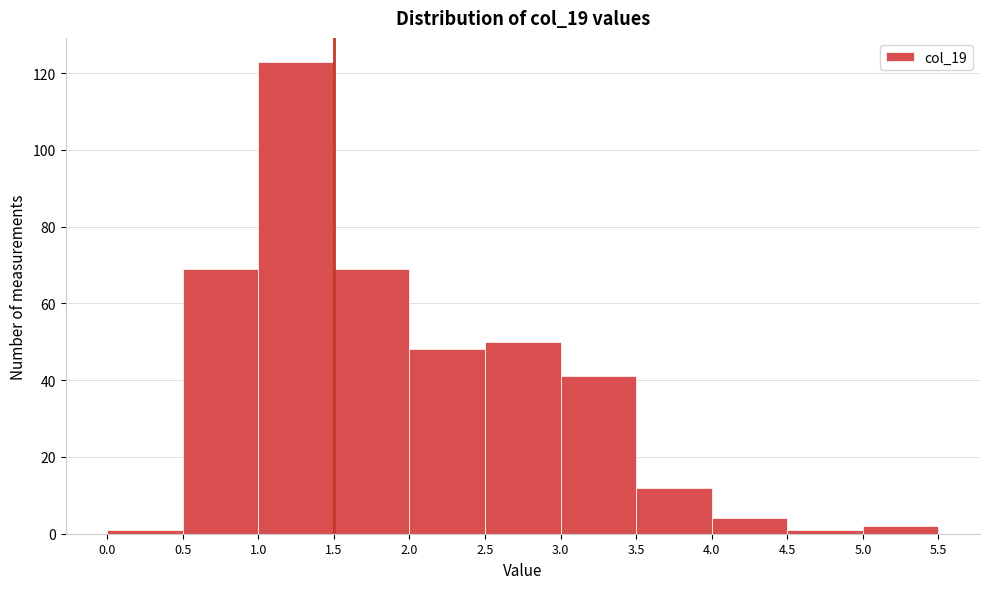

Reading left to right, transcribe this chart: for each bar, give the range it covers on the x-axis and its height. The values are not printed on the chart, so give them approximately, as read against the axis.

0.0 to 0.5: under 2
0.5 to 1.0: 70
1.0 to 1.5: 124
1.5 to 2.0: 70
2.0 to 2.5: 48
2.5 to 3.0: 50
3.0 to 3.5: 42
3.5 to 4.0: 12
4.0 to 4.5: 4
4.5 to 5.0: under 2
5.0 to 5.5: 2